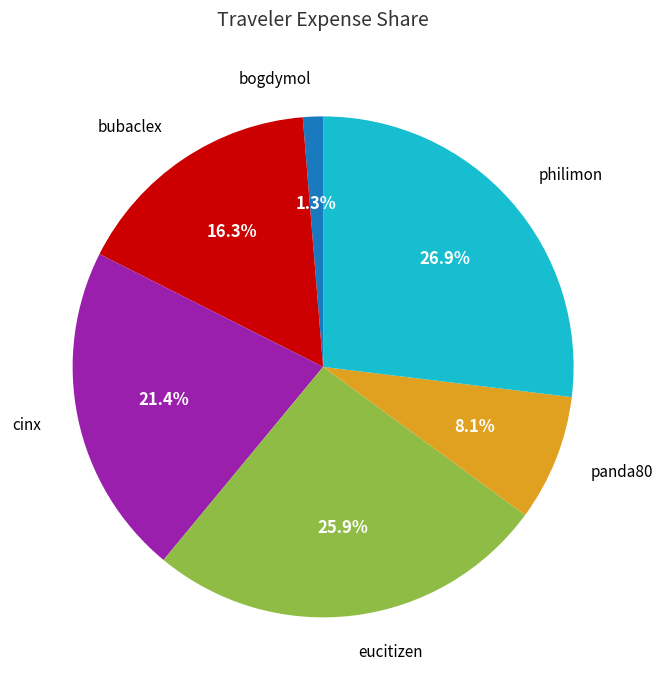

To the nearest percent, what percentage of the pie is cinx?

21%